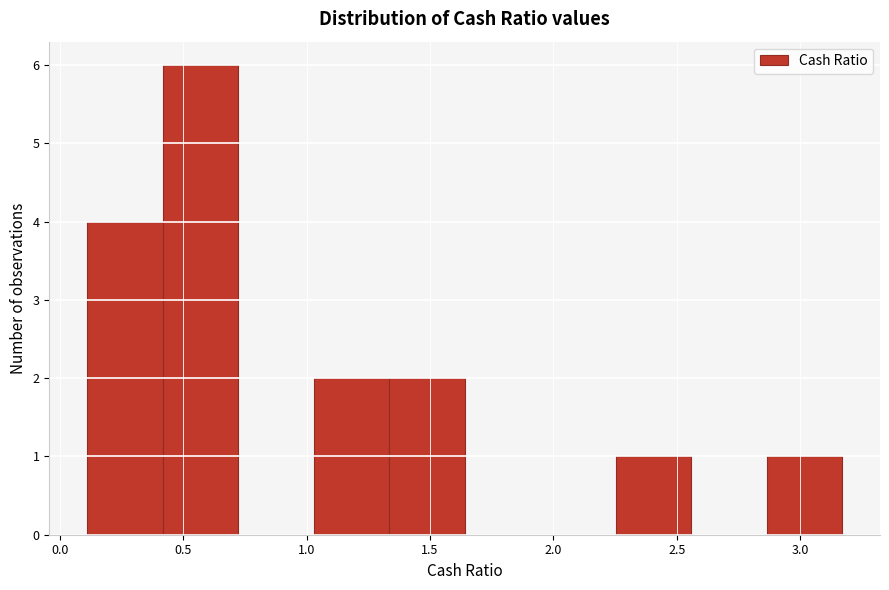

Reading left to right, list every bar in this chart as the range it spans on the x-axis followed by its height. Neither the bar edges nor the heights are printed on the chart, so give them approximately, as read against the axes.

0.10 to 0.40: 4
0.40 to 0.70: 6
0.70 to 1.05: 0
1.05 to 1.35: 2
1.35 to 1.65: 2
1.65 to 1.95: 0
1.95 to 2.25: 0
2.25 to 2.55: 1
2.55 to 2.85: 0
2.85 to 3.15: 1